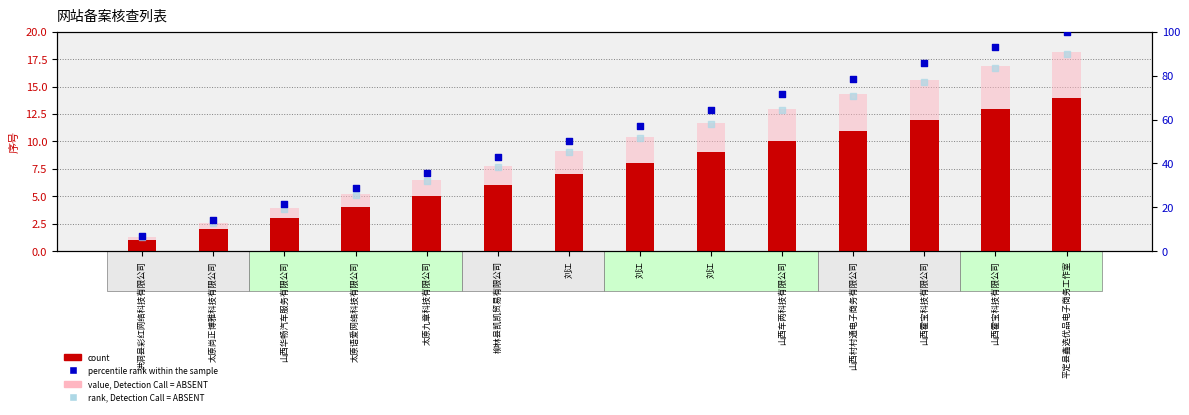

At how many categories does at least one series exceed 10?

13